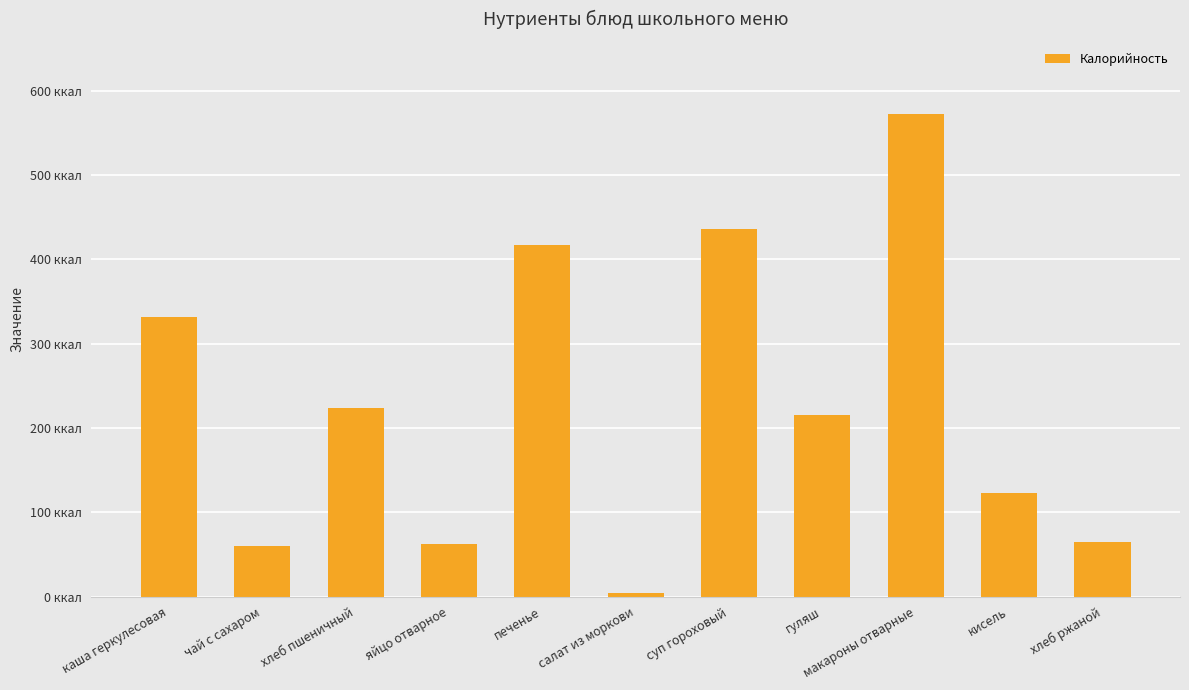

Does the chart contain any negative values?

No